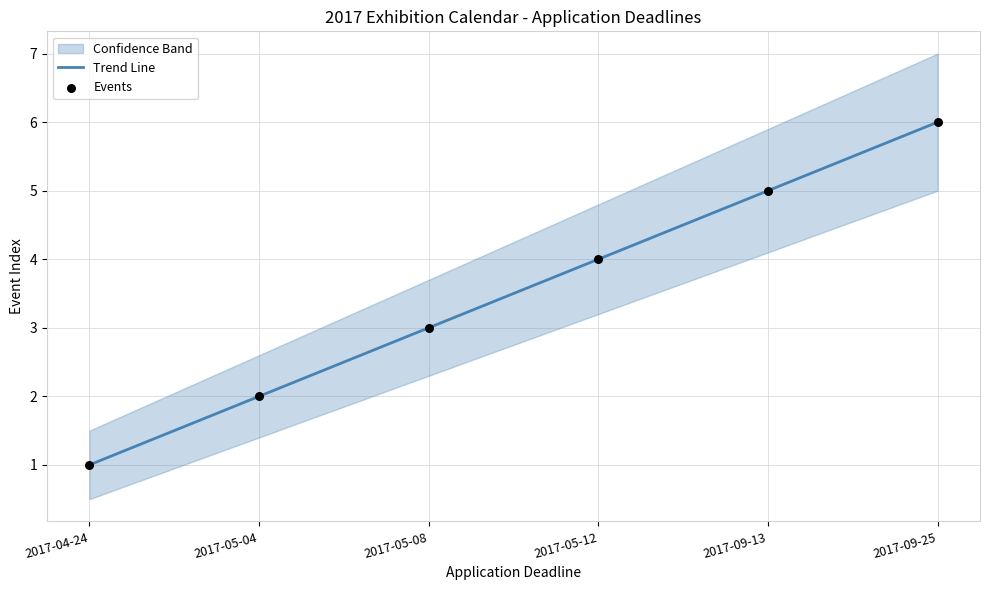

Which series has the largest Y range (max minus min)?

Events